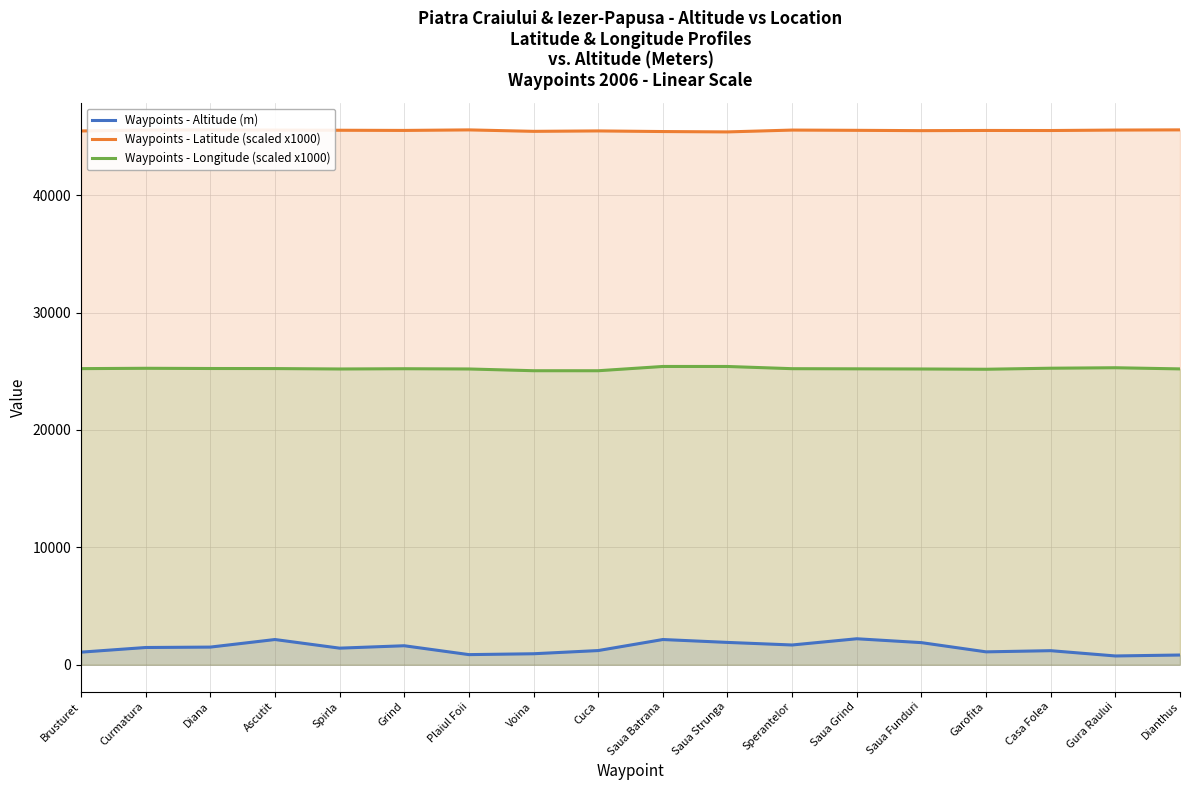

True or false: Waypoints - Latitude (scaled x1000) and Waypoints - Longitude (scaled x1000) intersect in this chart.

False